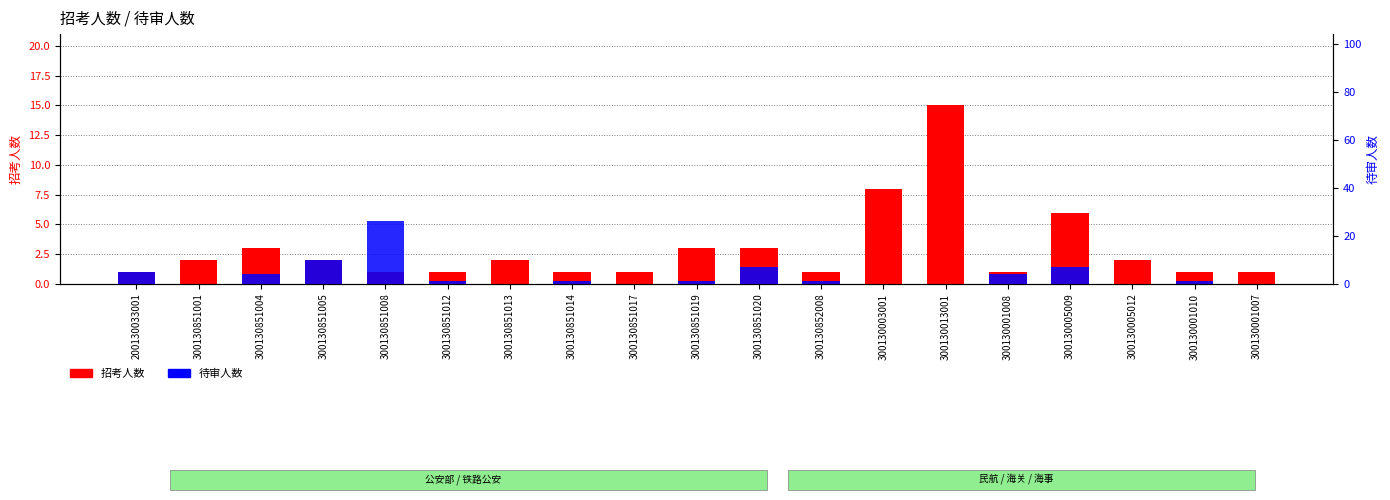

What is the spread (max minus min) of values at 300130851013?

2